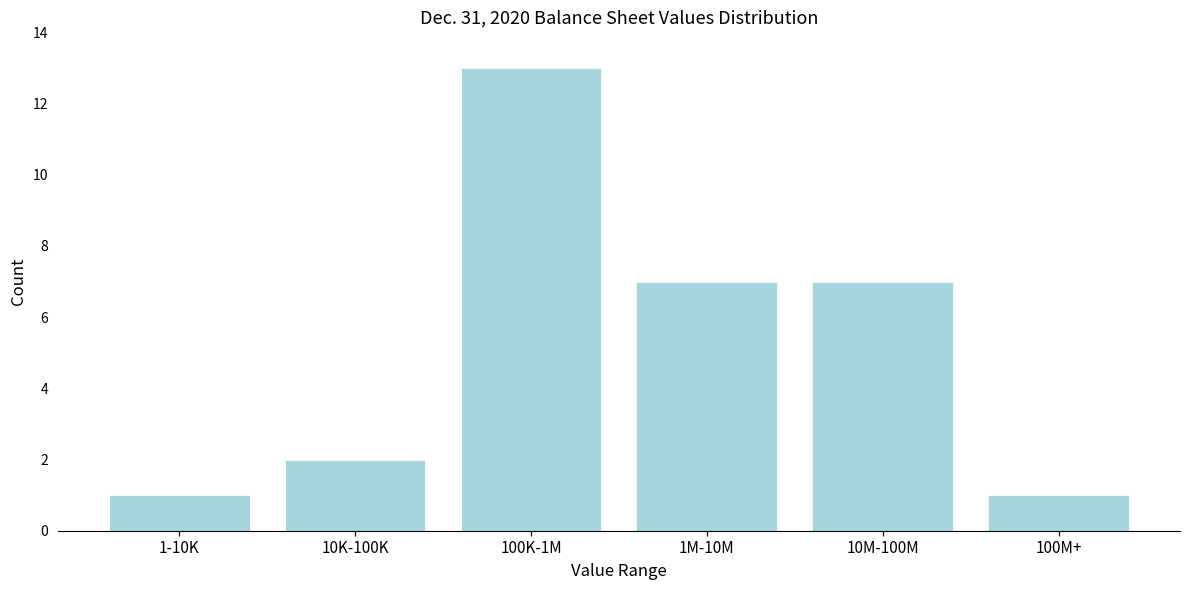

Reading left to right, what are all the values shown in this chart?

1-10K=1	10K-100K=2	100K-1M=13	1M-10M=7	10M-100M=7	100M+=1